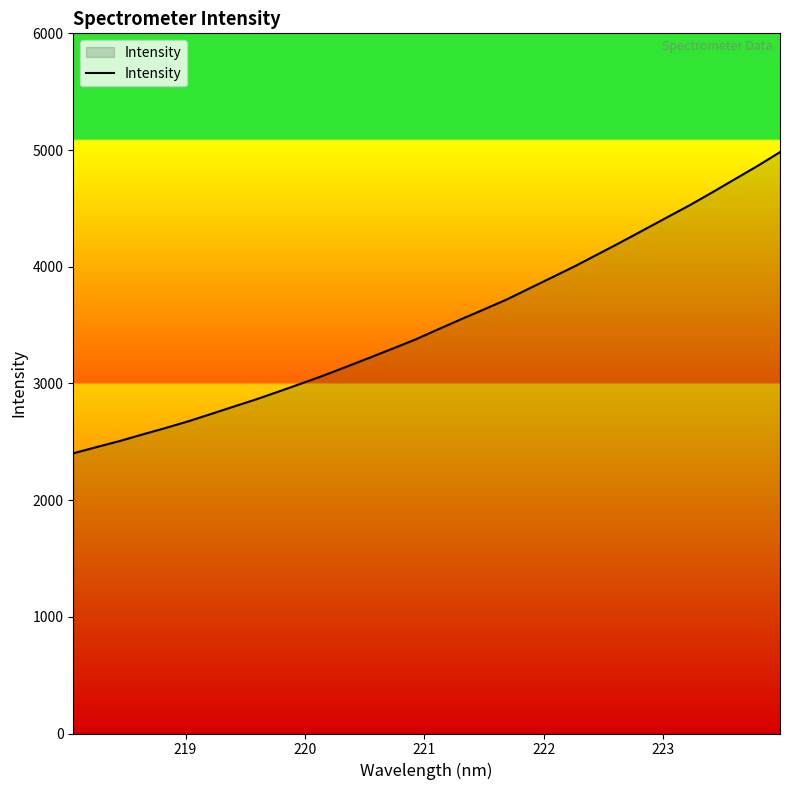

What is the minimum value shown in the chart?

2401.0